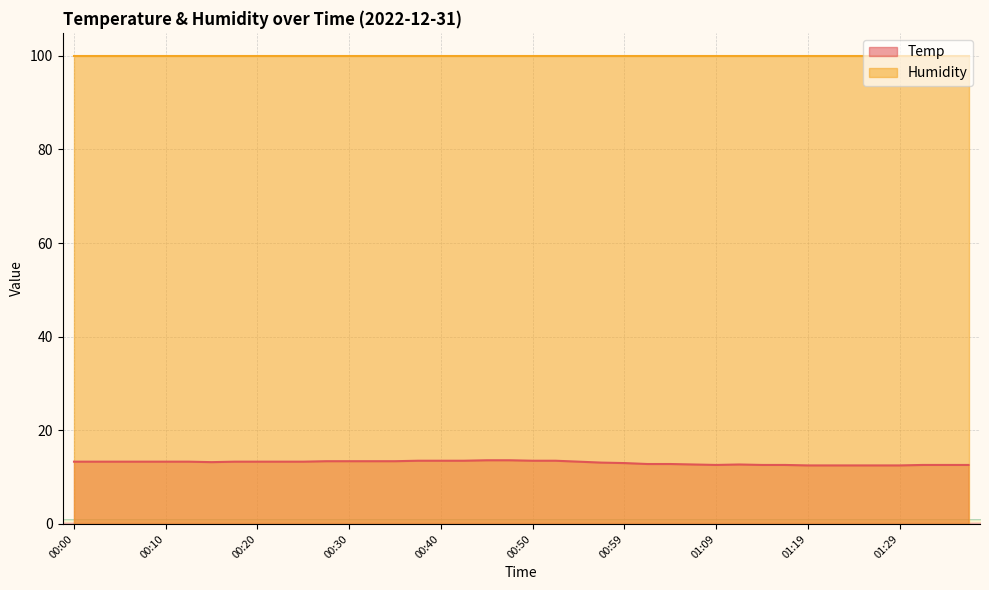

How many interior local peaks (higher than both neighbors) does the data have?

1